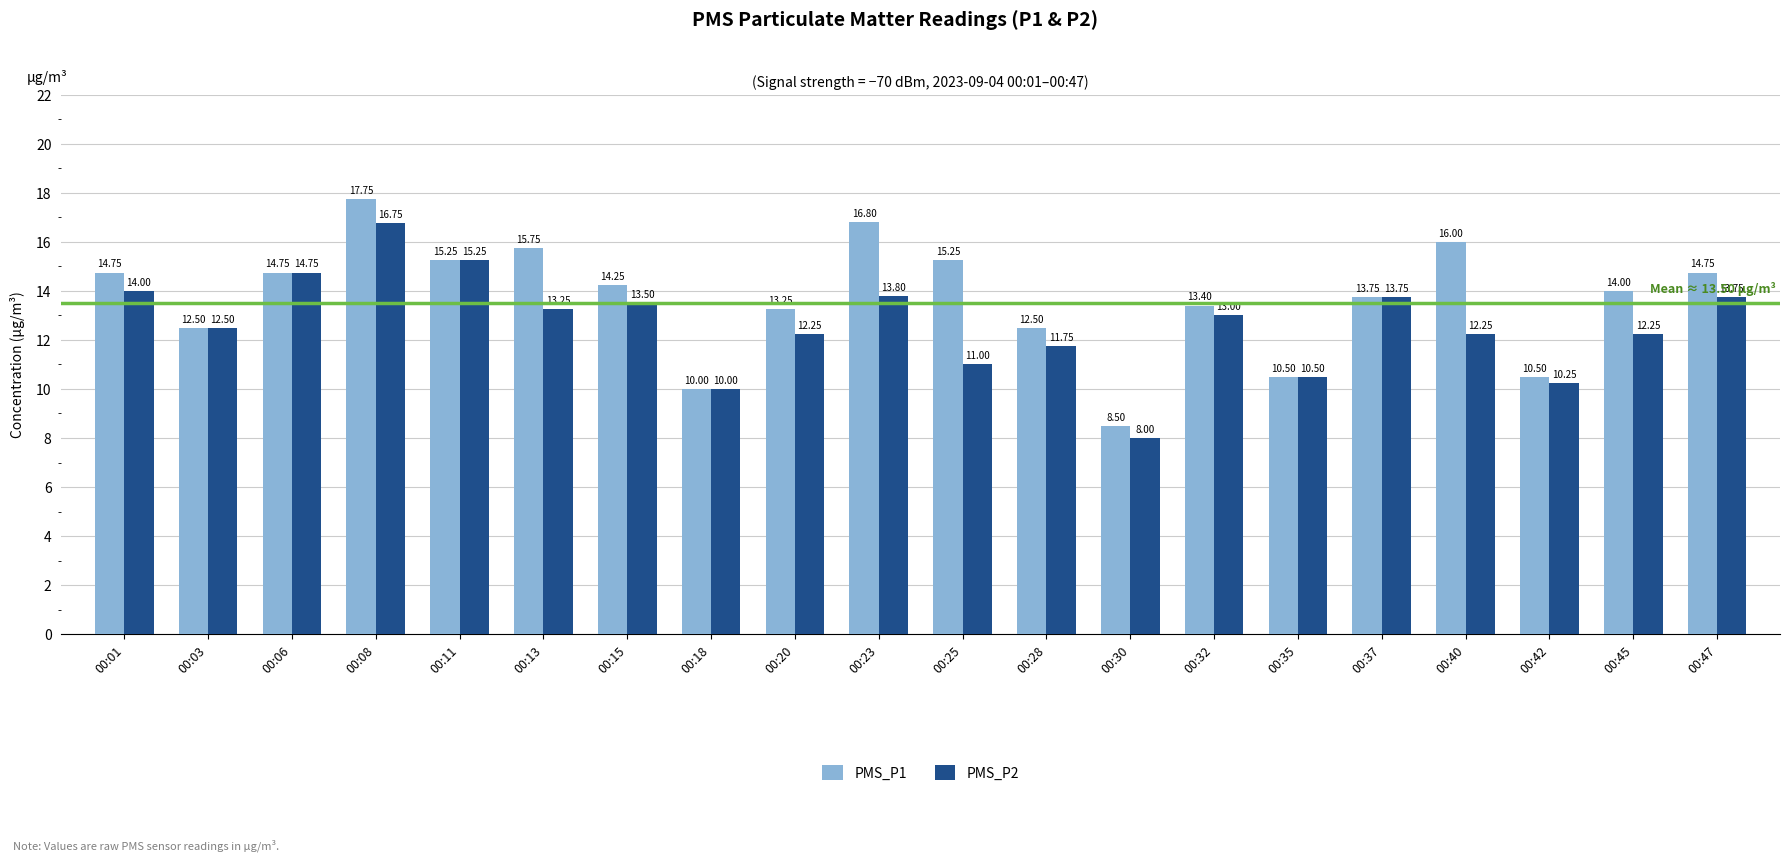

True or false: PMS_P1 has a value of 17.7 at 00:42.

False